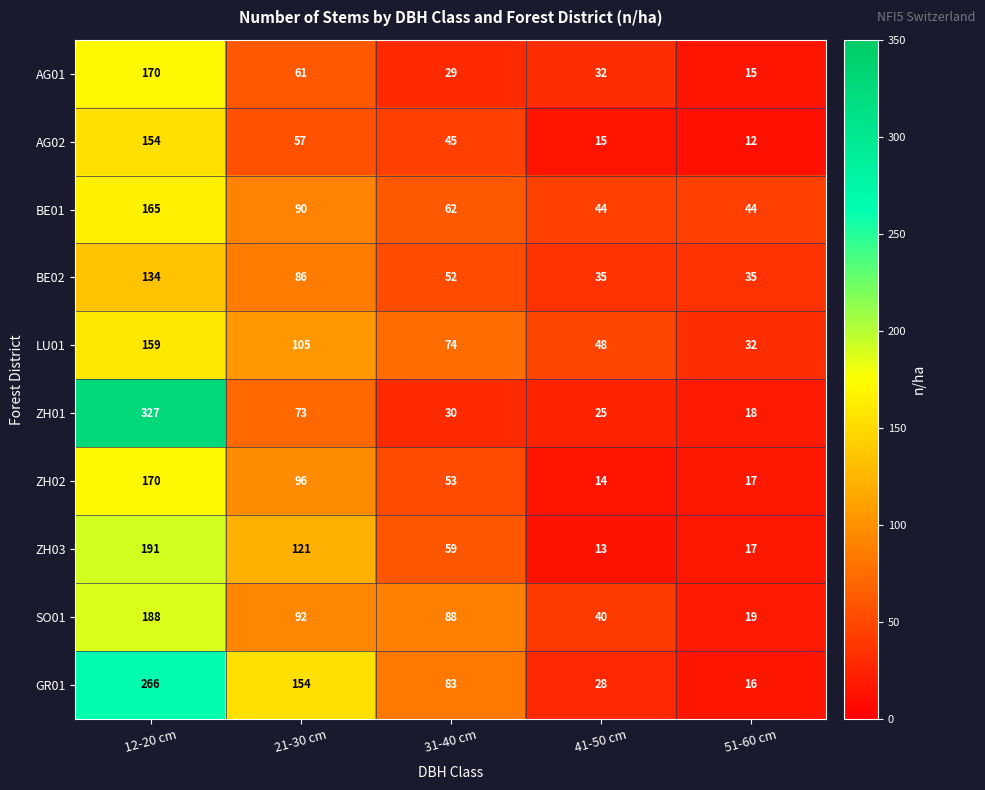

How many categories are shown in the chart?

5